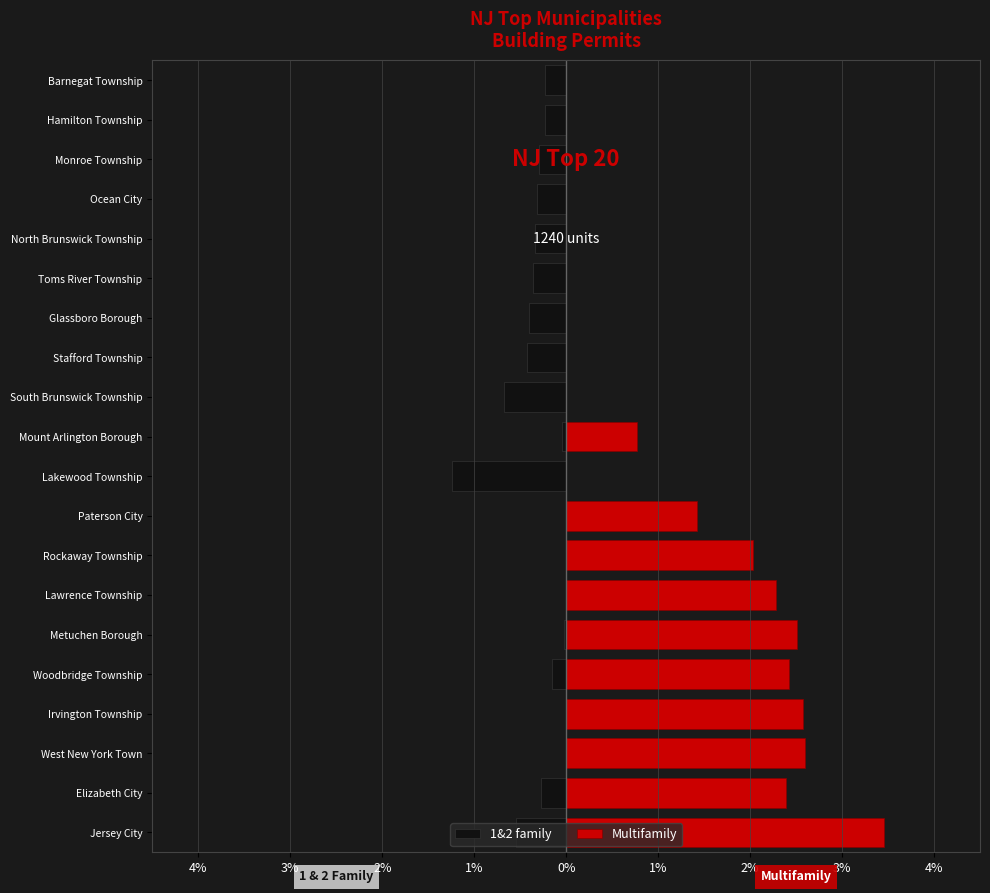

Which has a higher value, Jersey City or Elizabeth City?

Elizabeth City